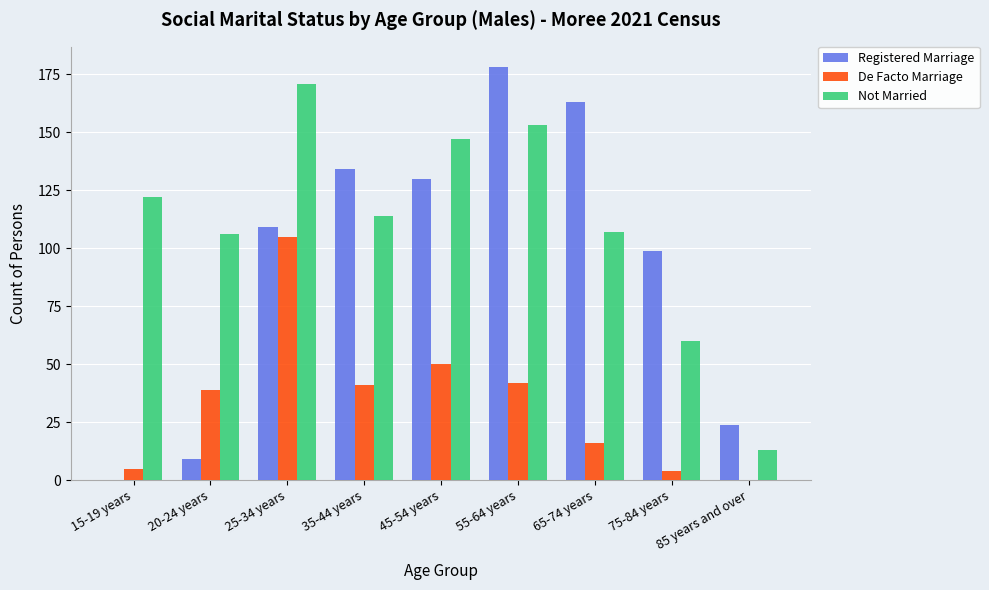

Which category has the highest value in the Not Married series?

25-34 years